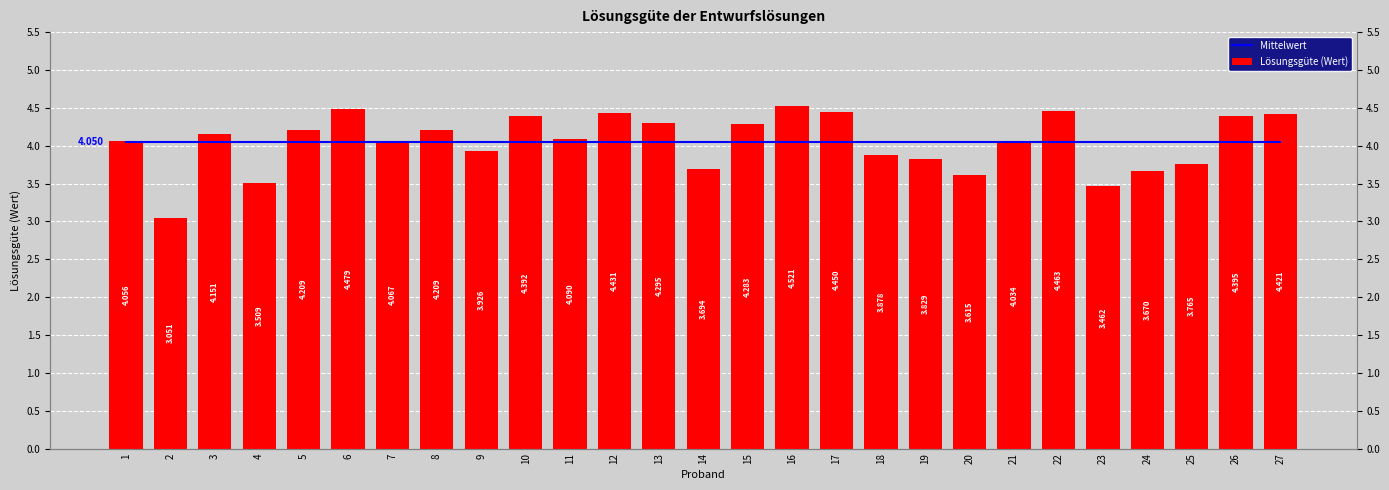

Between 25 and 23, which is larger?

25